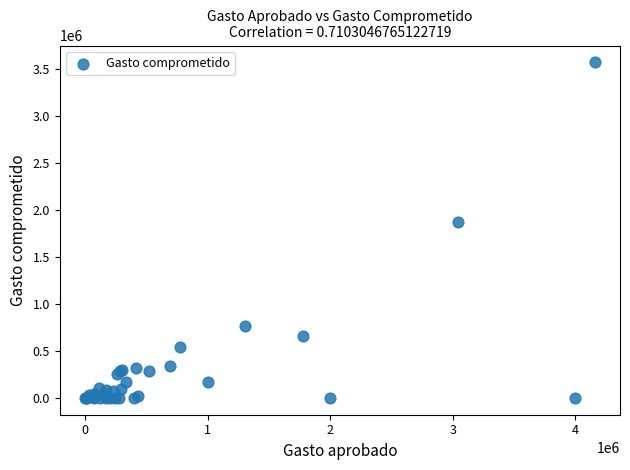

What Y value in the scatter plot is closest to 1784286?

1874744.1